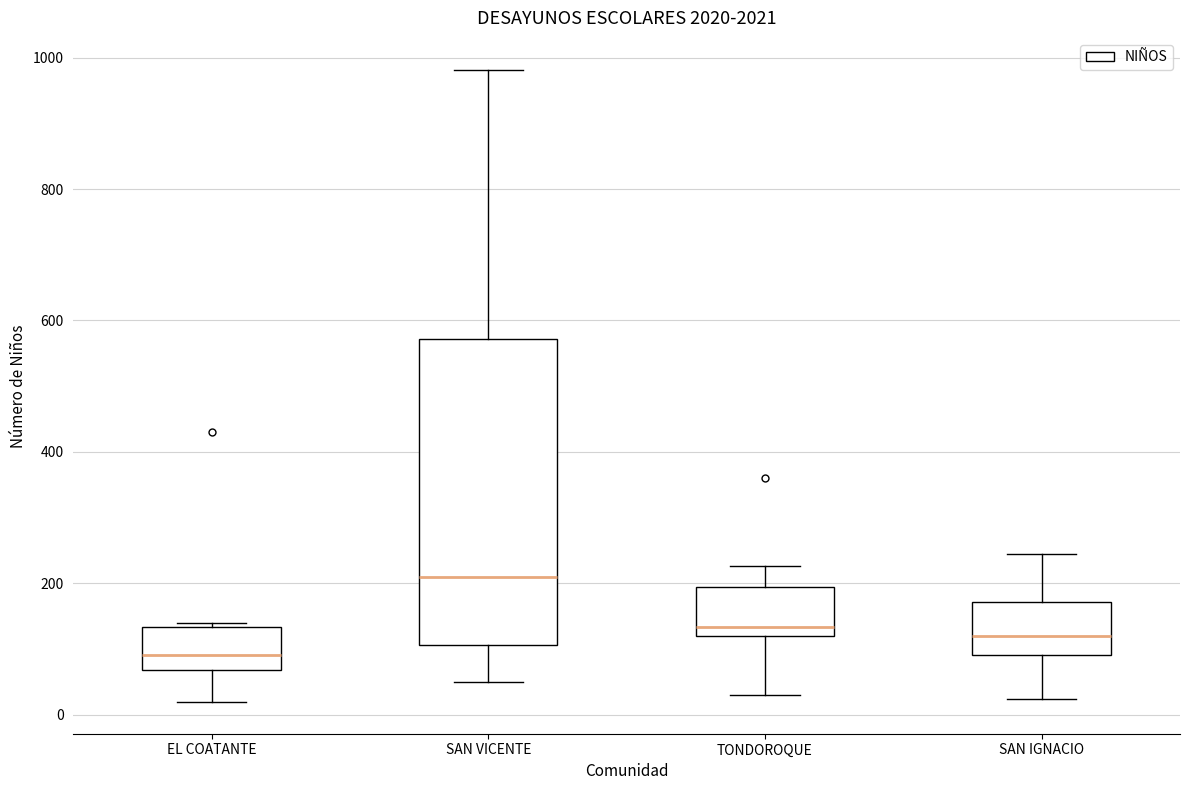

Which box is the tallest, from its lower edge to its upper edge?

SAN VICENTE